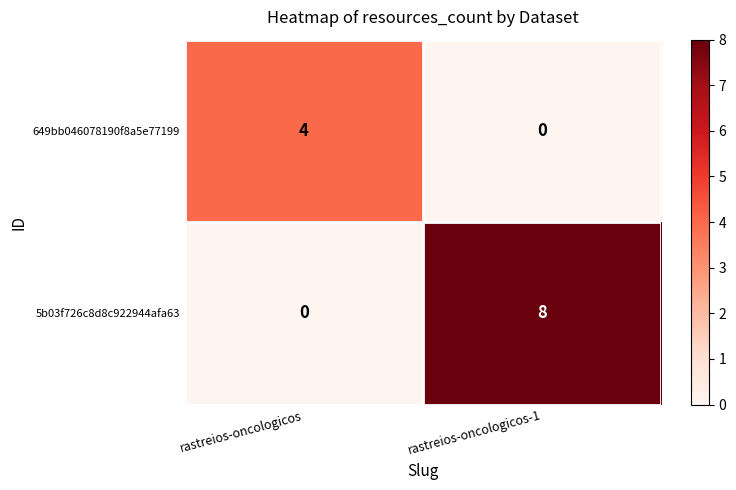

Reading left to right, transcribe all the data shown in this chart.

649bb046078190f8a5e77199: 4	0
5b03f726c8d8c922944afa63: 0	8